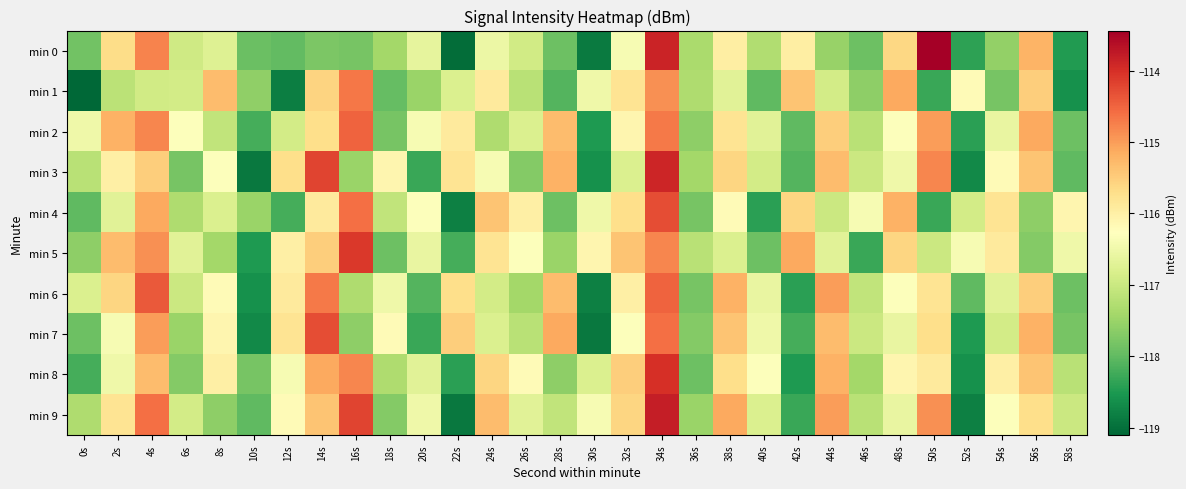

At which category is the sum across all series the highest?

34s